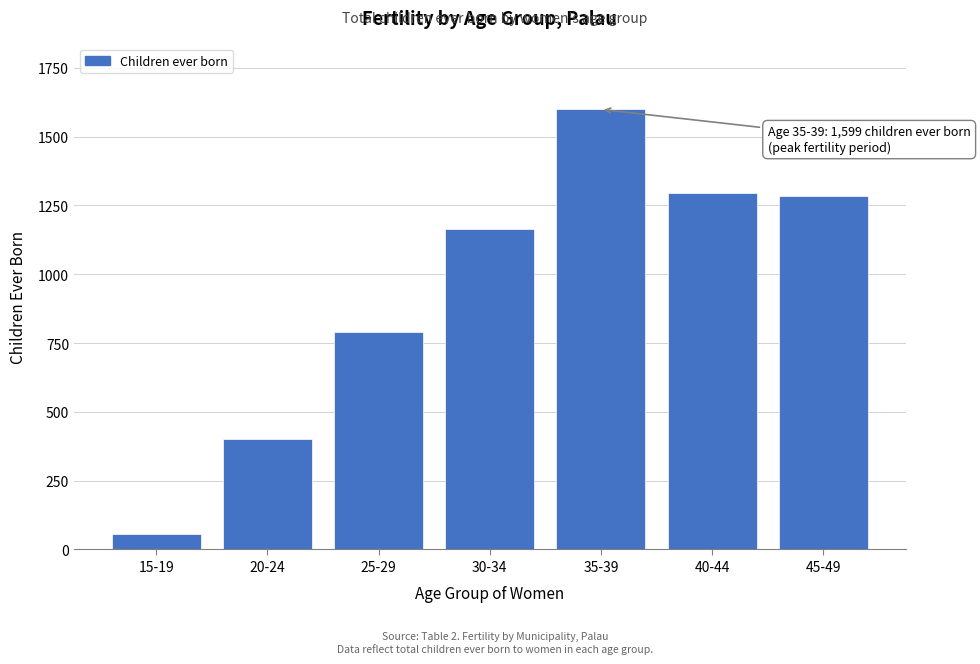

Reading left to right, what are all the values shown in this chart?

15-19=58	20-24=401	25-29=789	30-34=1165	35-39=1599	40-44=1297	45-49=1285